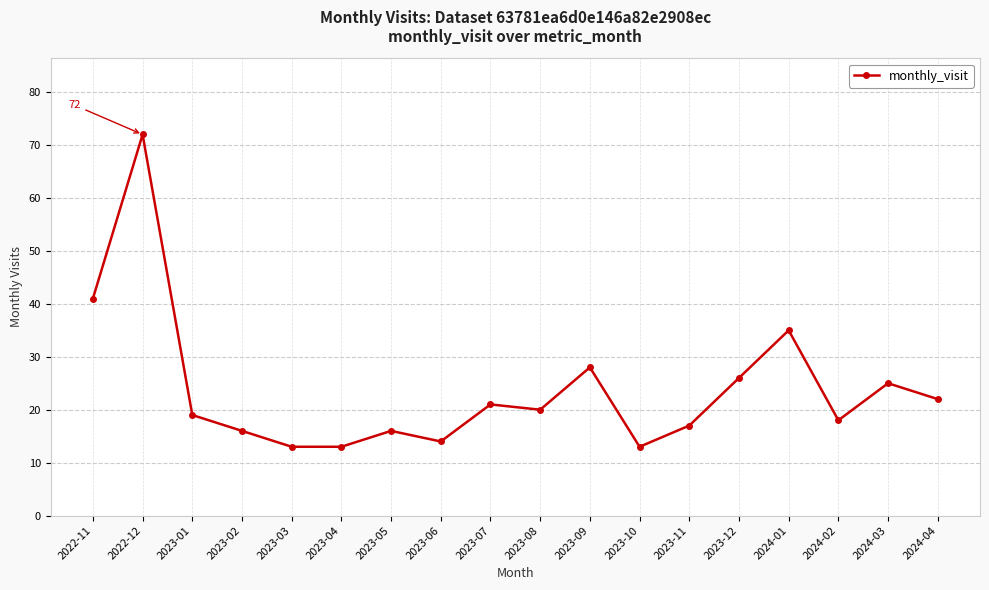

What is the sum of all values?

429